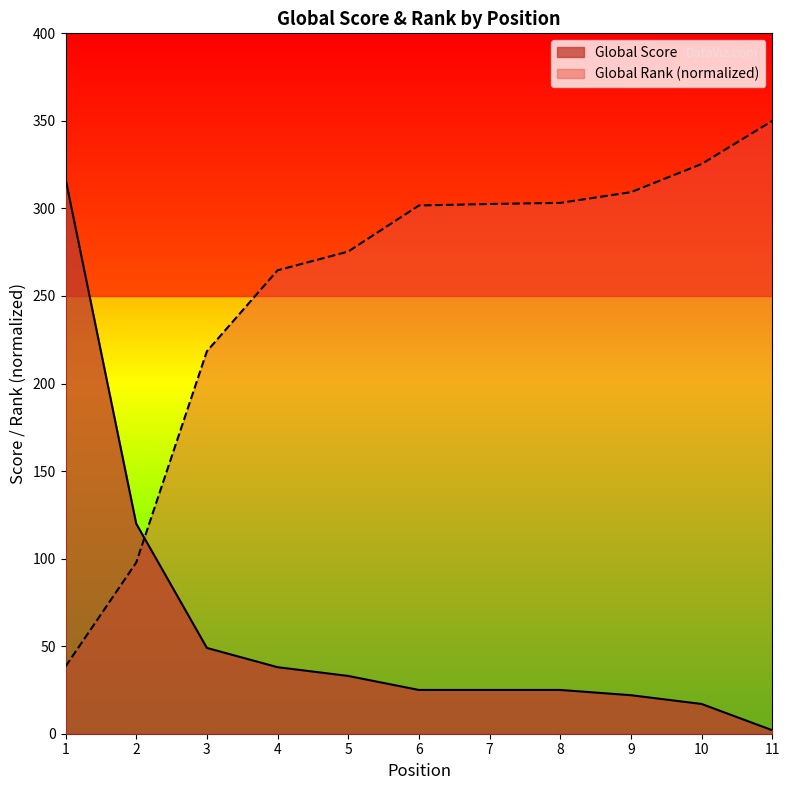

How many data points does each series have?

11